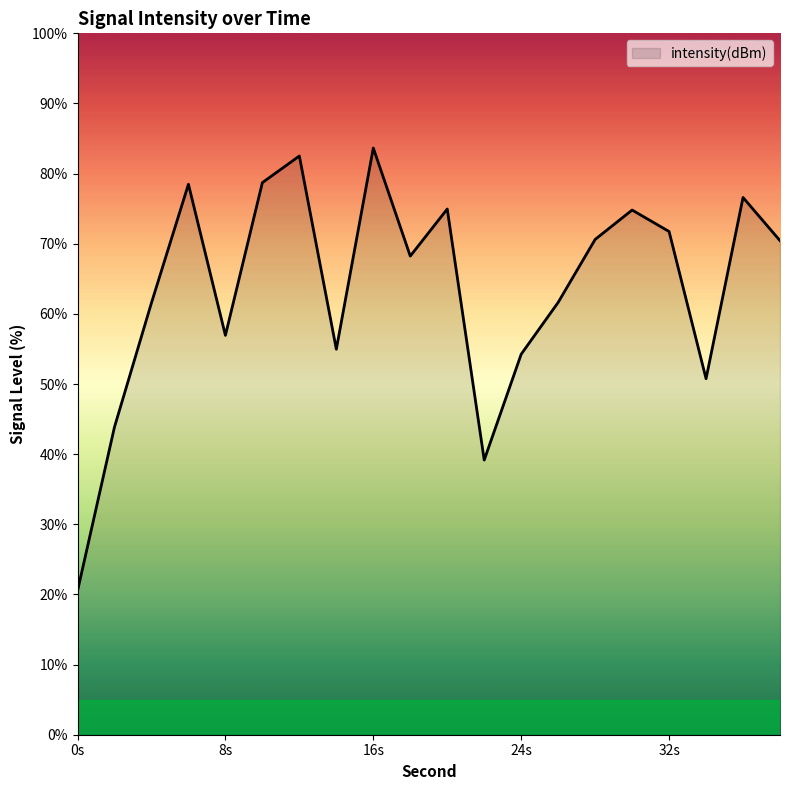

What is the smallest value displayed?

20.5